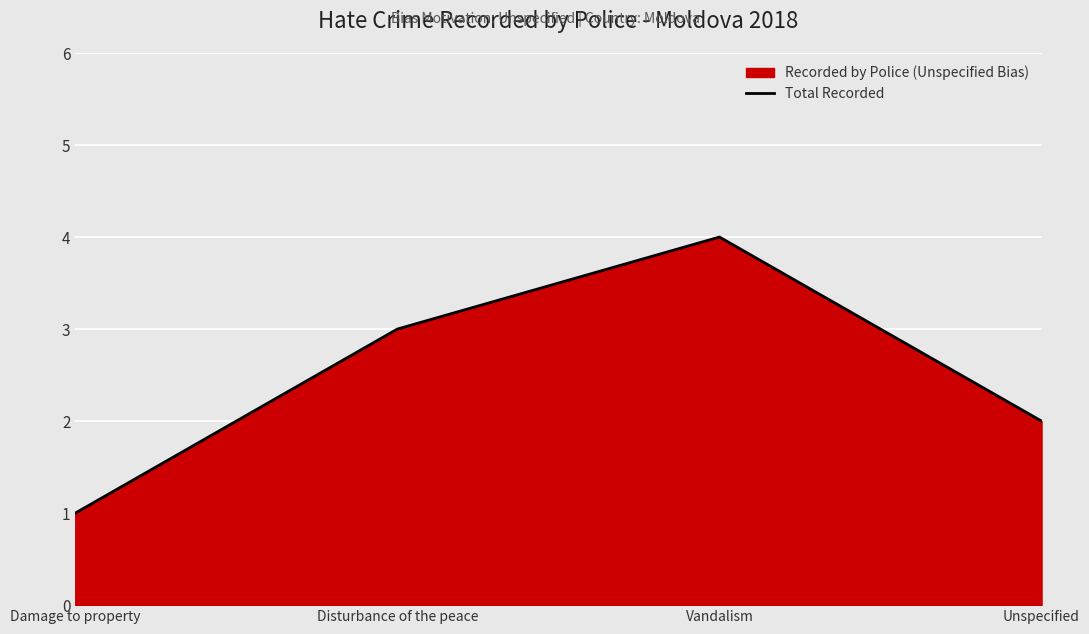

What is the difference between the maximum and minimum values?

3